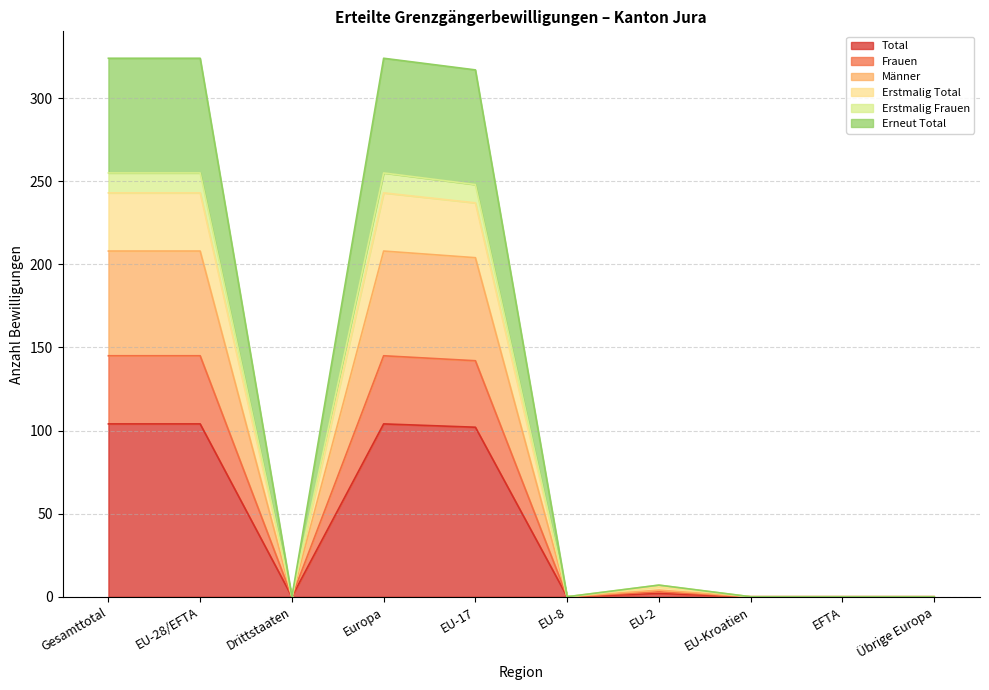

What is the maximum value for Total?

104